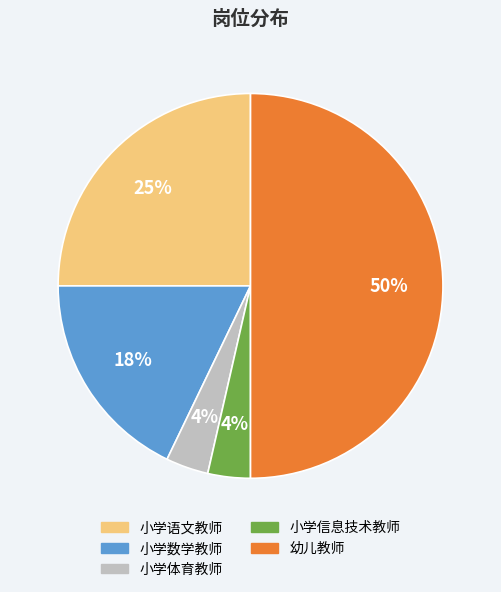

Is the sum of 小学语文教师 and 小学体育教师 greater than half?

No